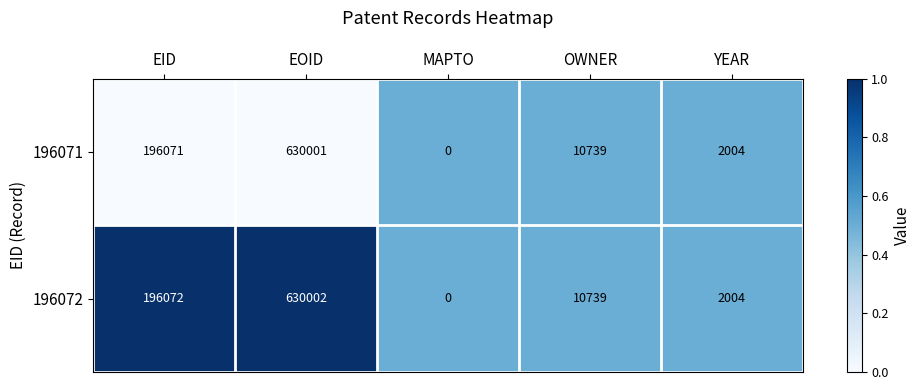

Reading left to right, list all the values displayed in this chart.

196071: 196071	630001	0	10739	2004
196072: 196072	630002	0	10739	2004